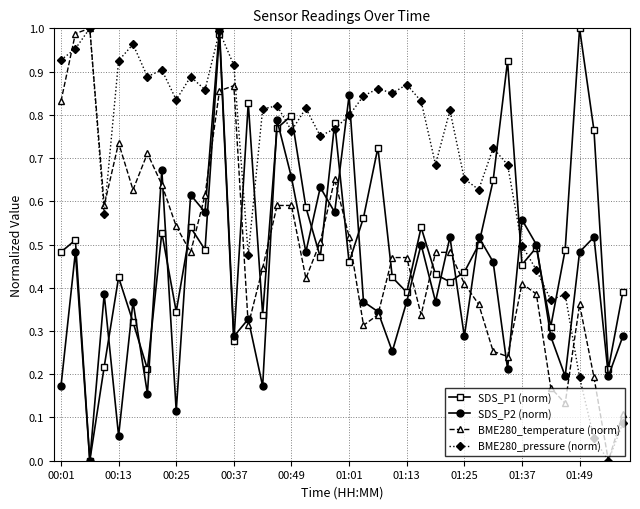

How many data points in BME280_temperature (norm) are above 0?

39